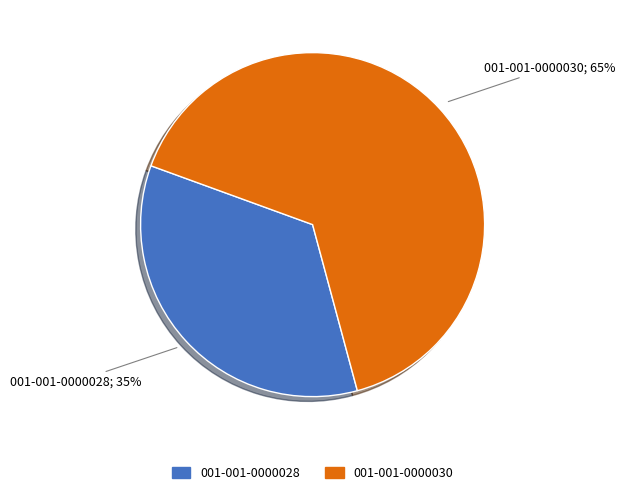

Which slice is the smallest?

001-001-0000028